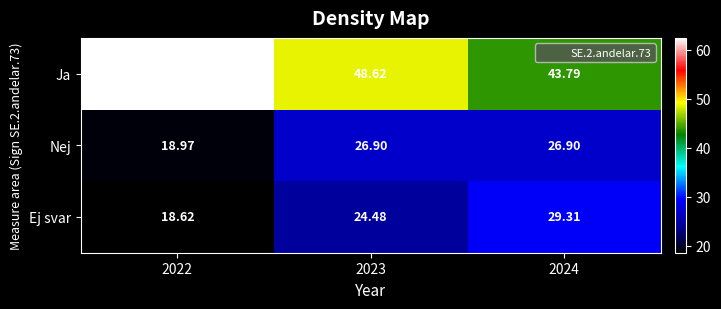

What is the spread (max minus min) of values at 2023?

24.1